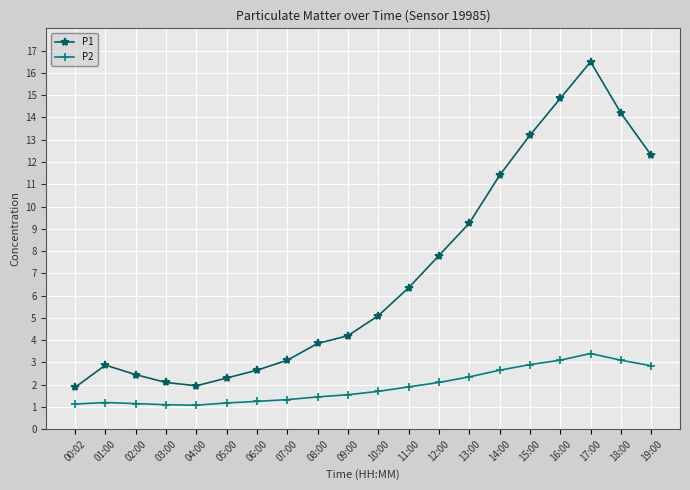

What is the difference between the highest and lowest values at 05:00?

1.1